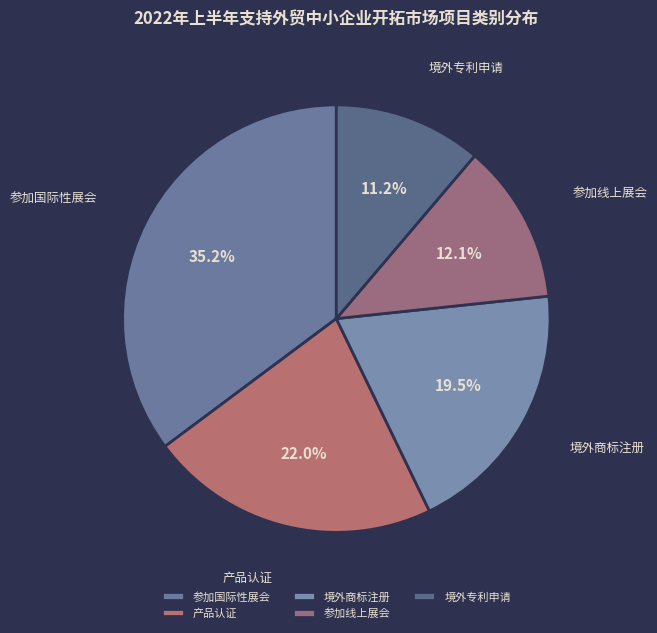

To the nearest percent, what is the difference between the 参加国际性展会 and 境外商标注册 slice percentages?

16%